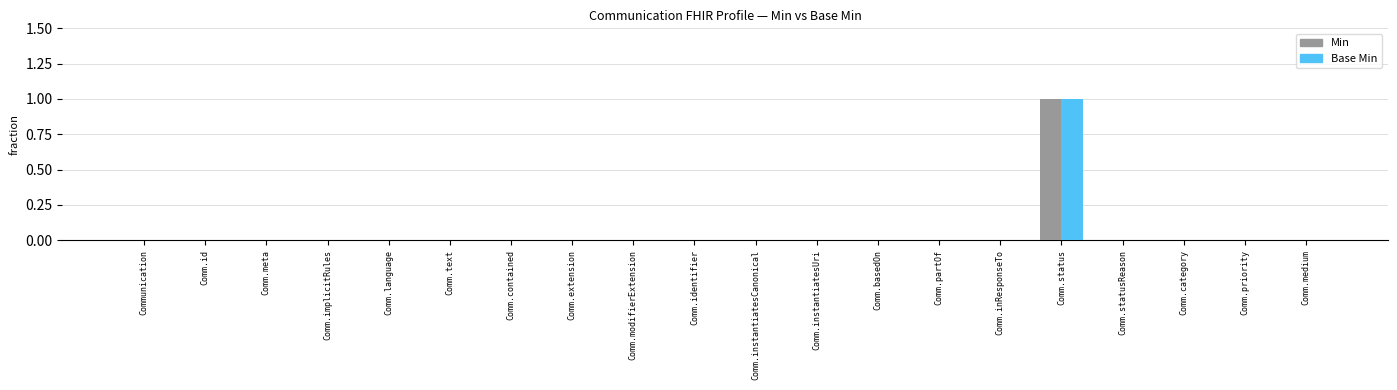

What is the difference between the Min values at Comm.status and Comm.modifierExtension?

1